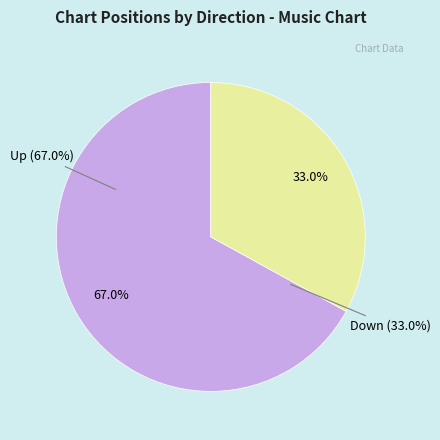

Combined, do up and down account for over 50%?

Yes